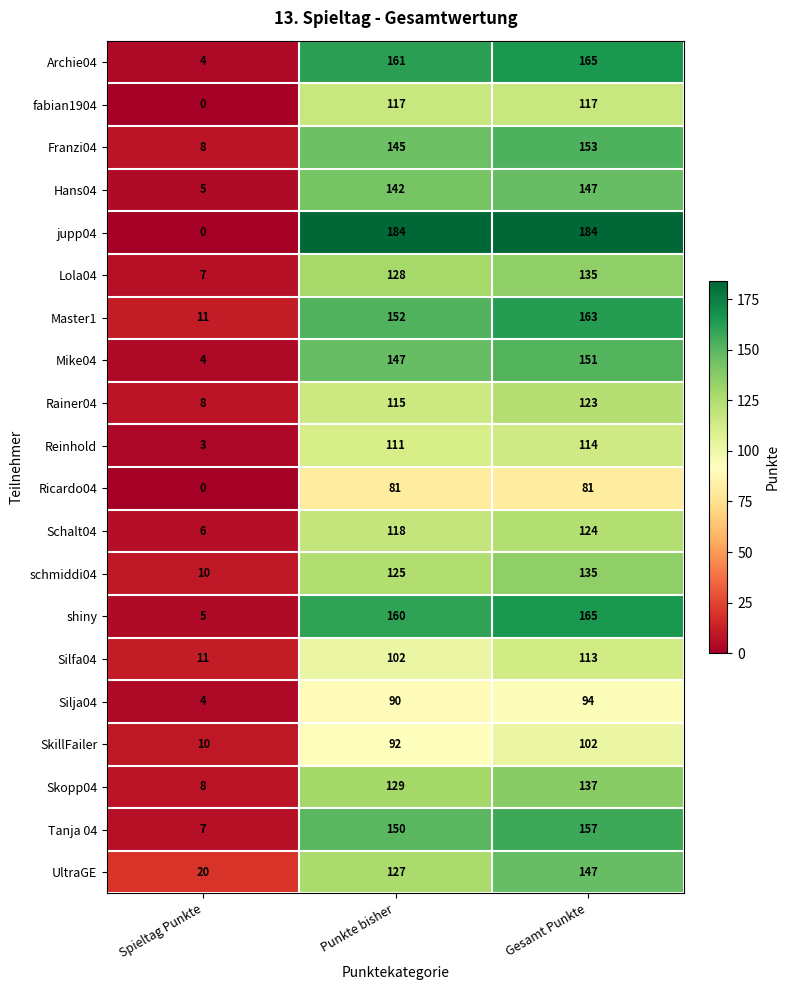

What is the difference between the maximum and minimum values in the schmiddi04 series?

125